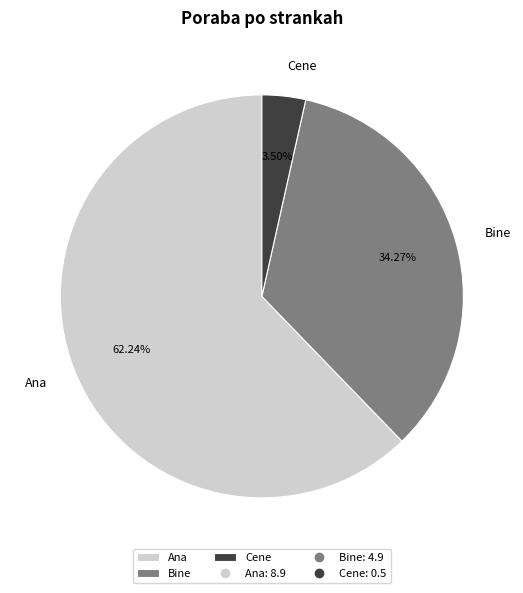

Rank the categories by value from lowest to highest.

Cene, Bine, Ana